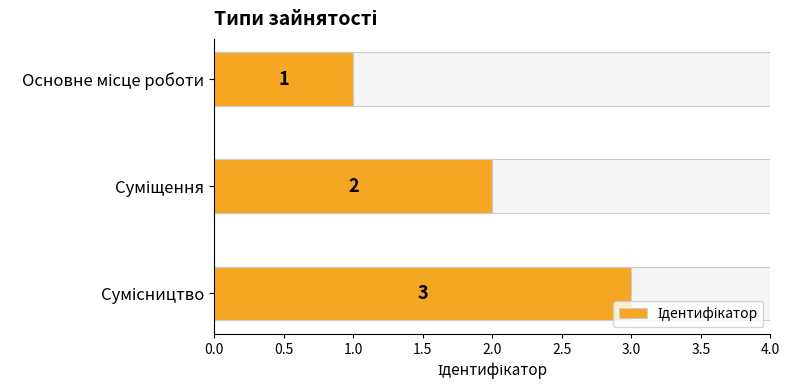

What is the value of the 1st bar from the top?

1